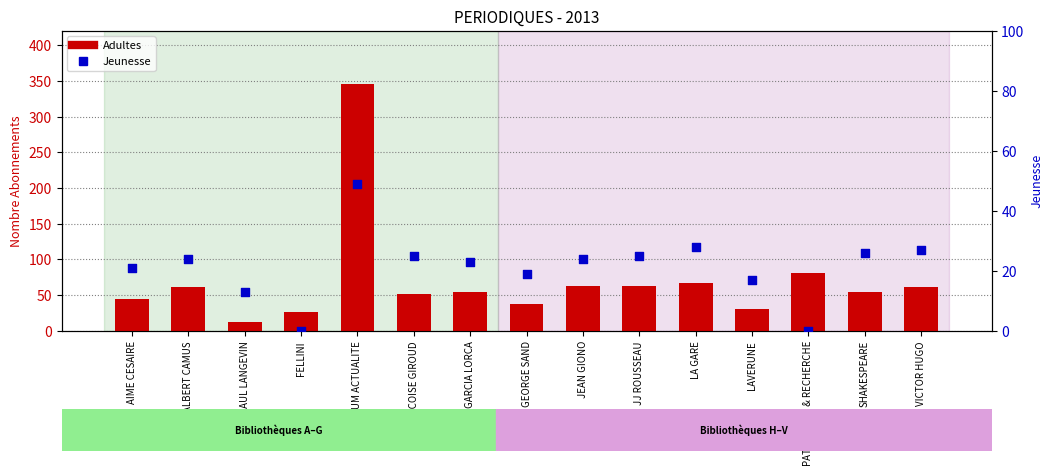

Which series contains the lowest Y value?

Jeunesse